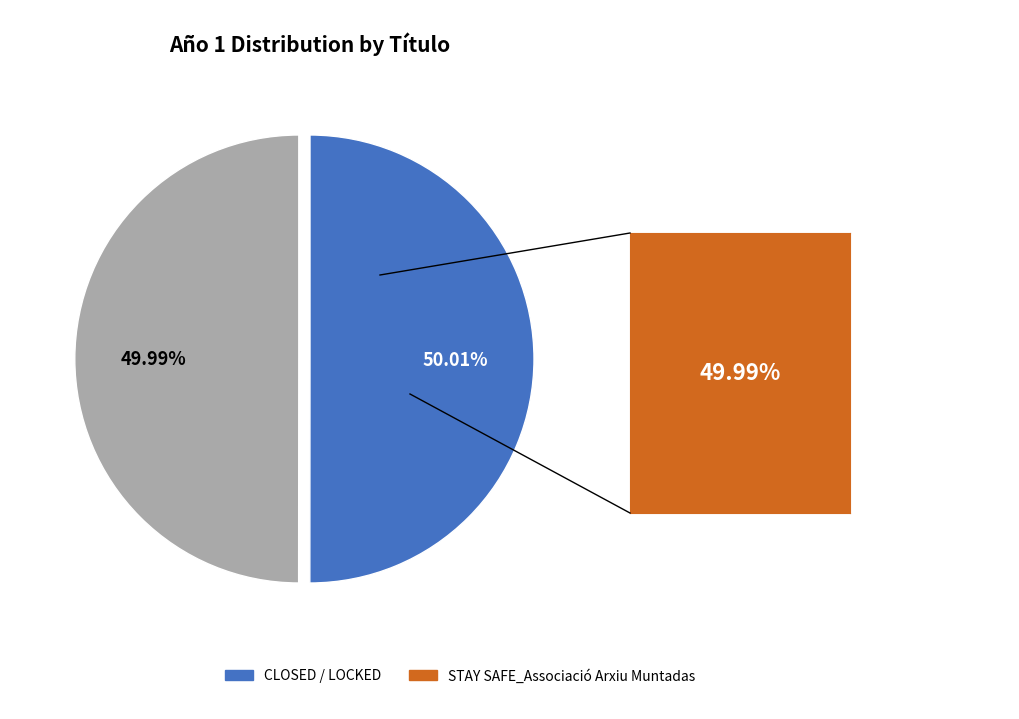

Do STAY SAFE_Associació Arxiu Muntadas and CLOSED / LOCKED together represent more than half of the pie?

Yes